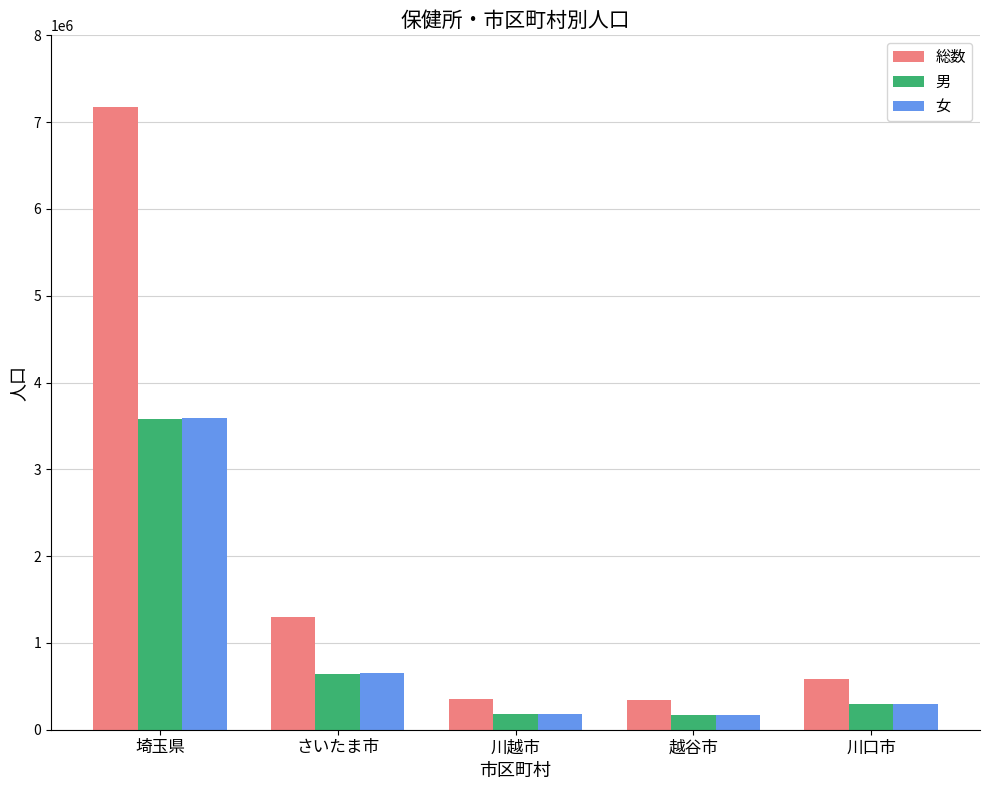

Which series has the largest range (max minus min)?

総数